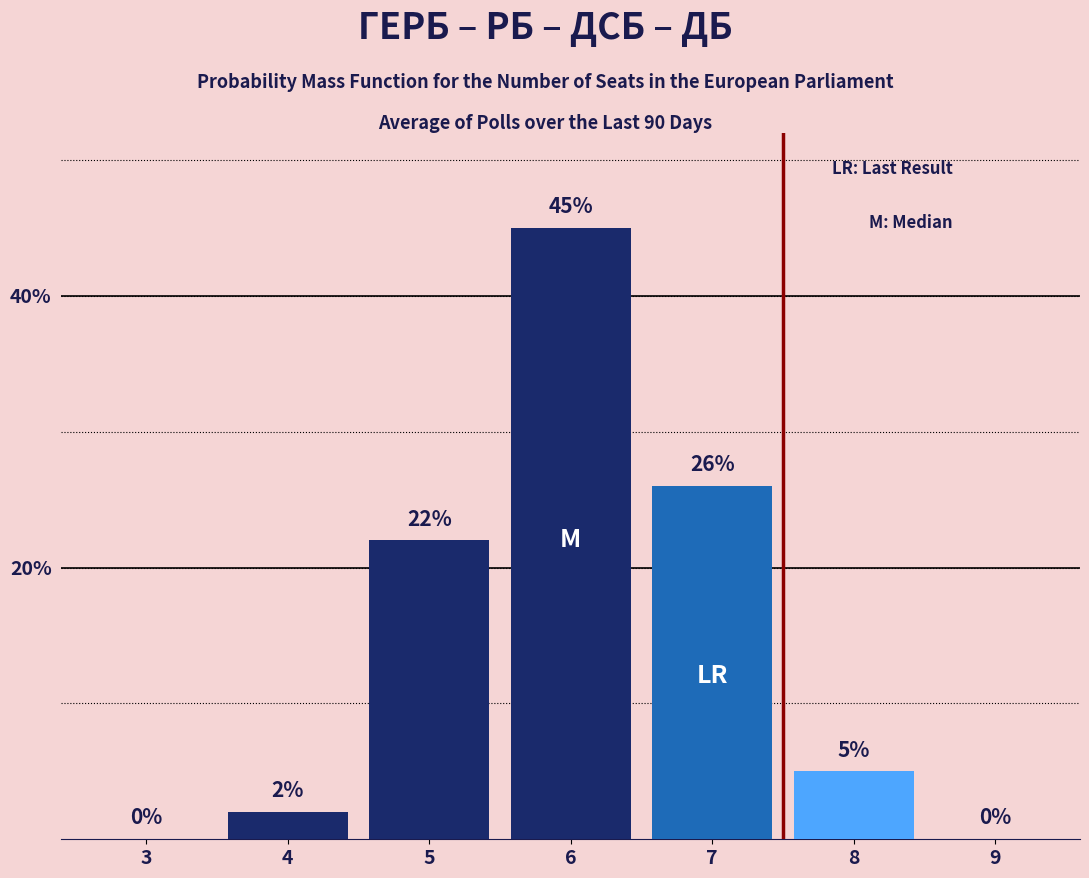

Reading left to right, what are all the values shown in this chart?

3=0	4=2	5=22	6=45	7=26	8=5	9=0